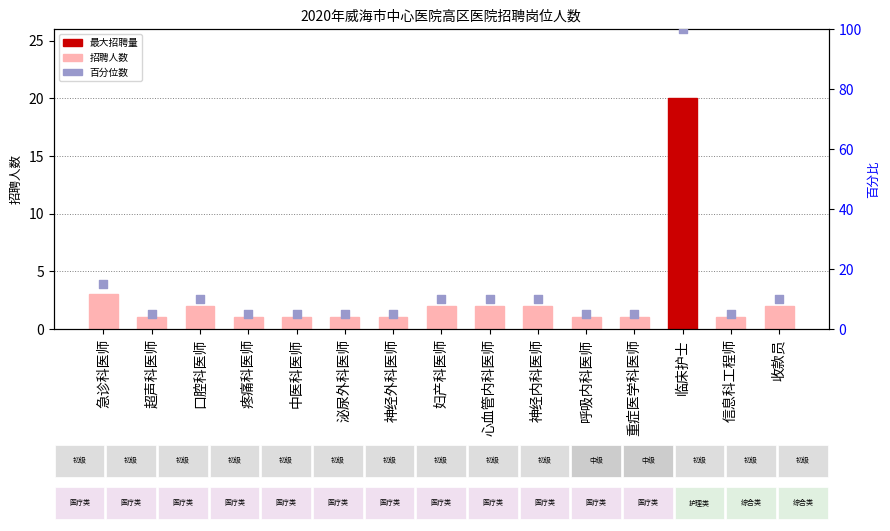

Which series has the largest Y range (max minus min)?

百分位数